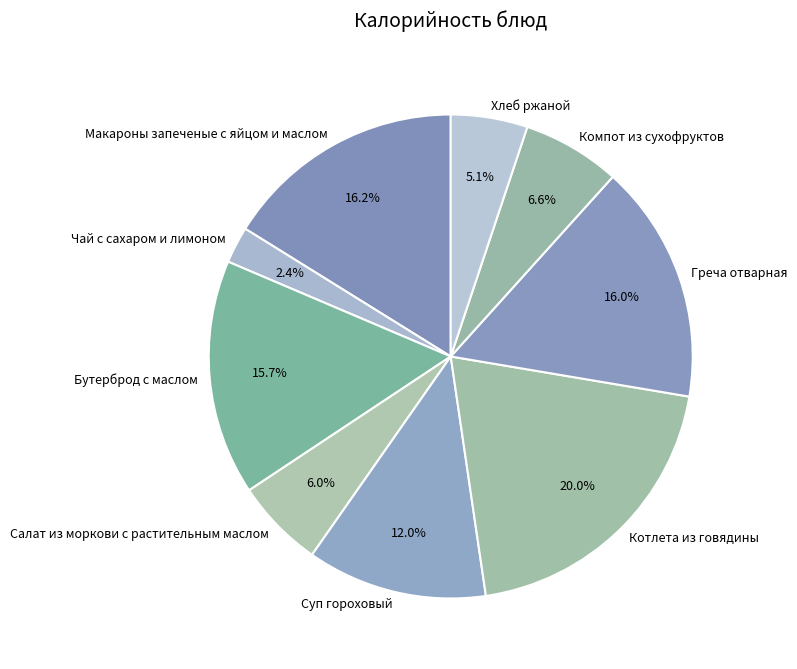

To the nearest percent, what is the difference between the largest and smallest slice percentages?

18%